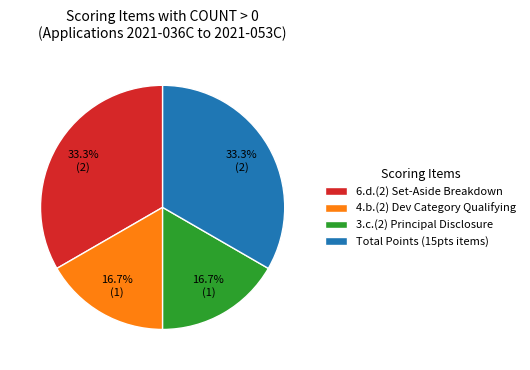

Is there any slice that represents more than half of the pie?

No